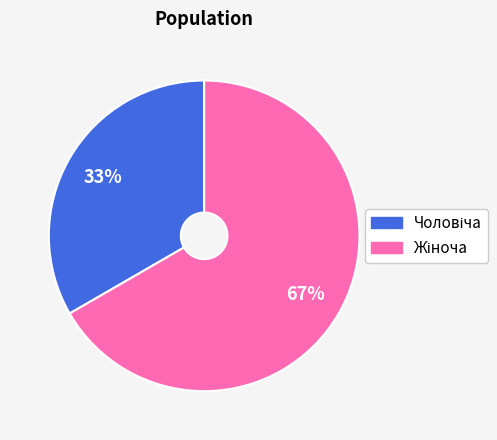

Is there any slice that represents more than half of the pie?

Yes